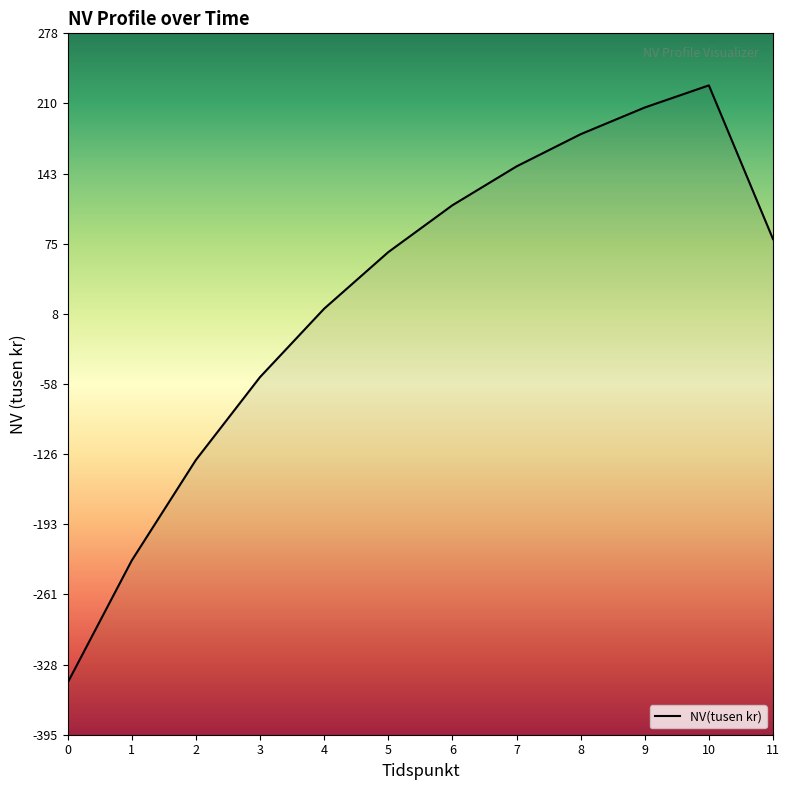

Reading left to right, list all the values displayed in this chart.

-345.8	-228.4	-131.8	-52.2	13.5	67.9	112.9	150.2	181.2	206.8	228.1	80.4